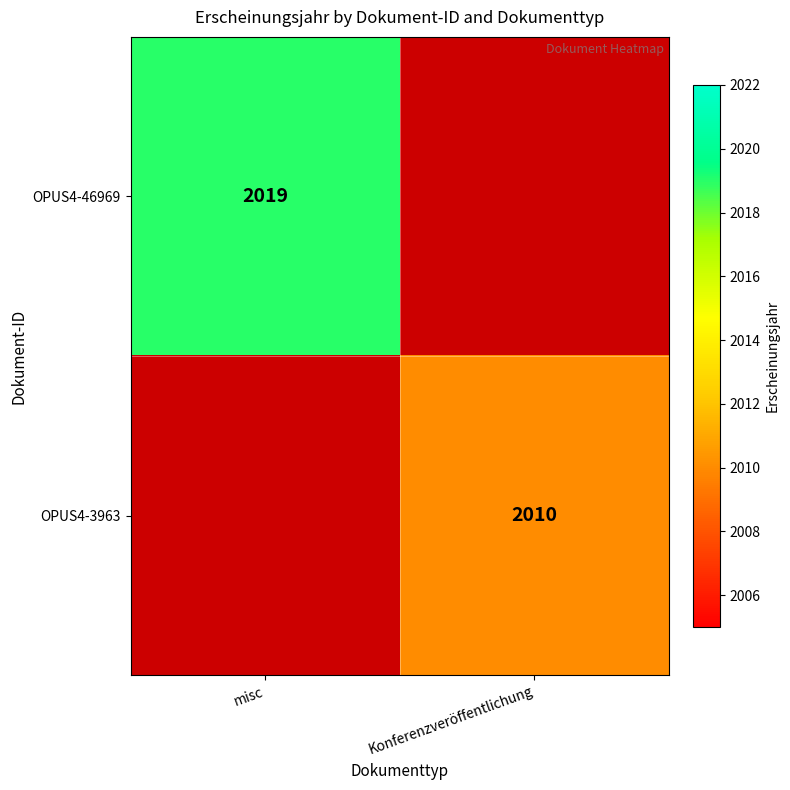

Is it true that OPUS4-3963 equals 2010 at Konferenzveröffentlichung?

True